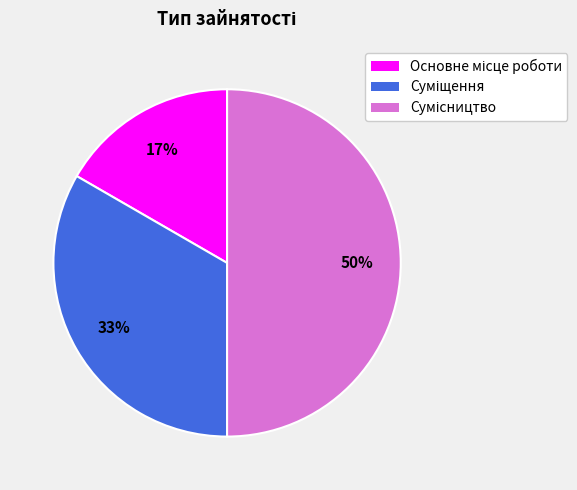

To the nearest percent, what is the difference between the largest and smallest slice percentages?

33%